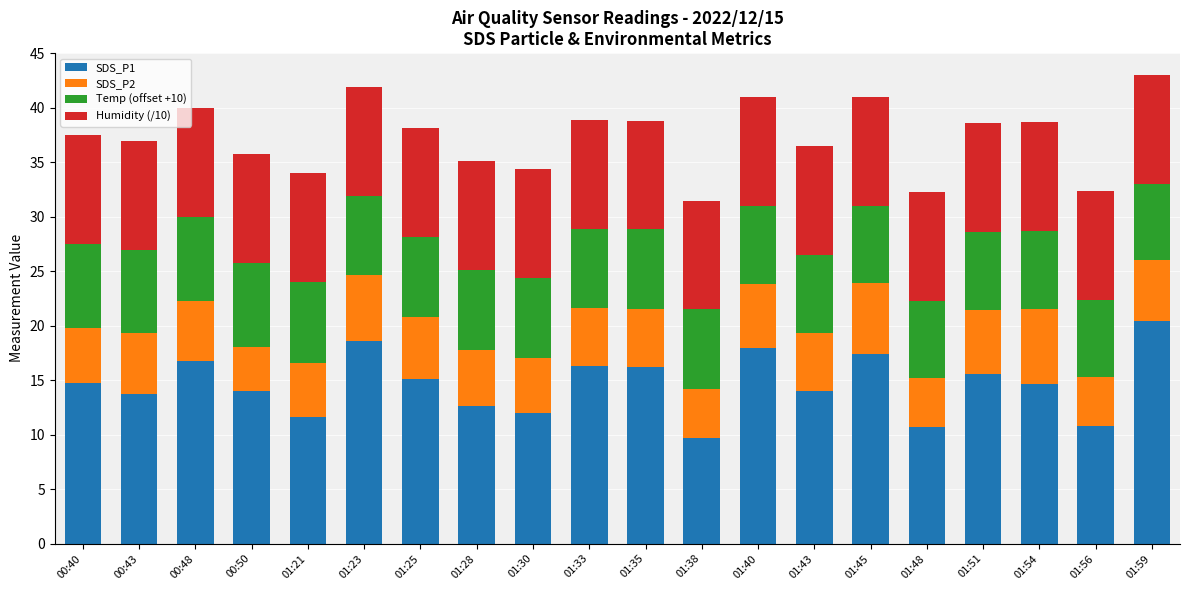

The value of SDS_P1 at 01:51 is 26.6. True or false?

False